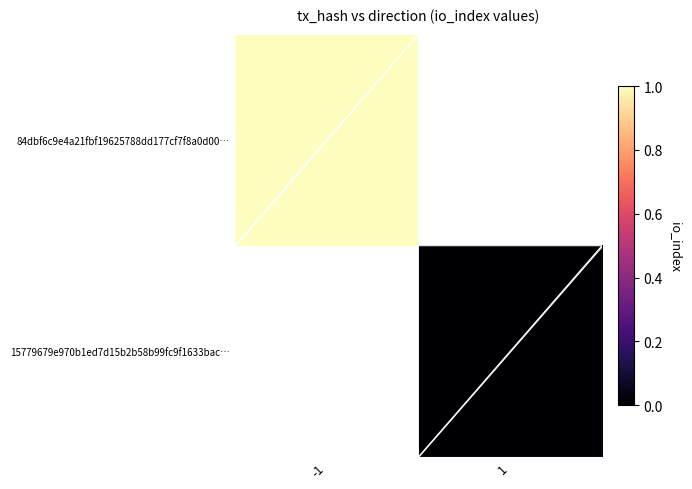

At which label does 15779679e970b1ed7d15b2b58b99fc9f1633bac… reach its peak?

-1